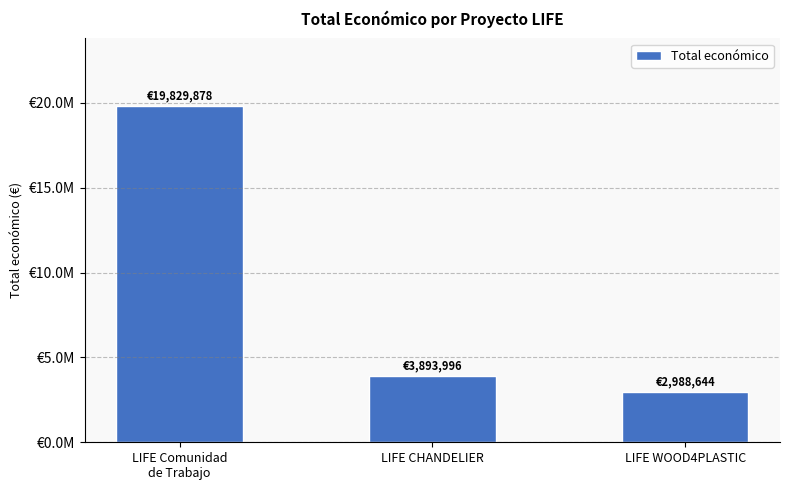

Approximately how many times larger is the value at LIFE WOOD4PLASTIC compared to LIFE Comunidad
de Trabajo?

0.2